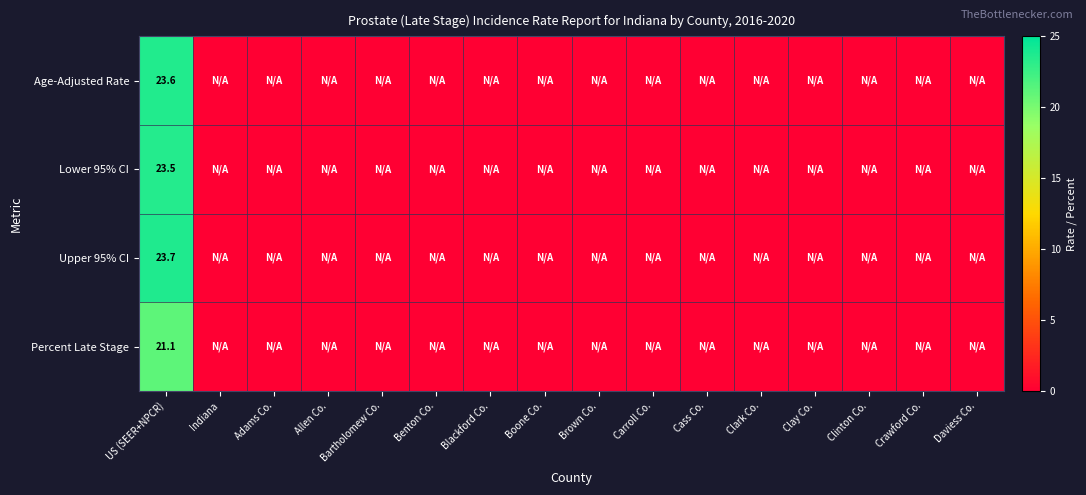

Is it true that Age-Adjusted Rate equals 0.0 at Benton Co.?

True